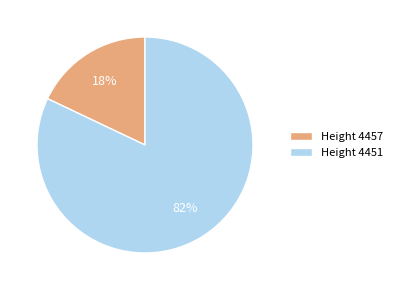

Which category has the biggest portion of the pie?

Height 4451